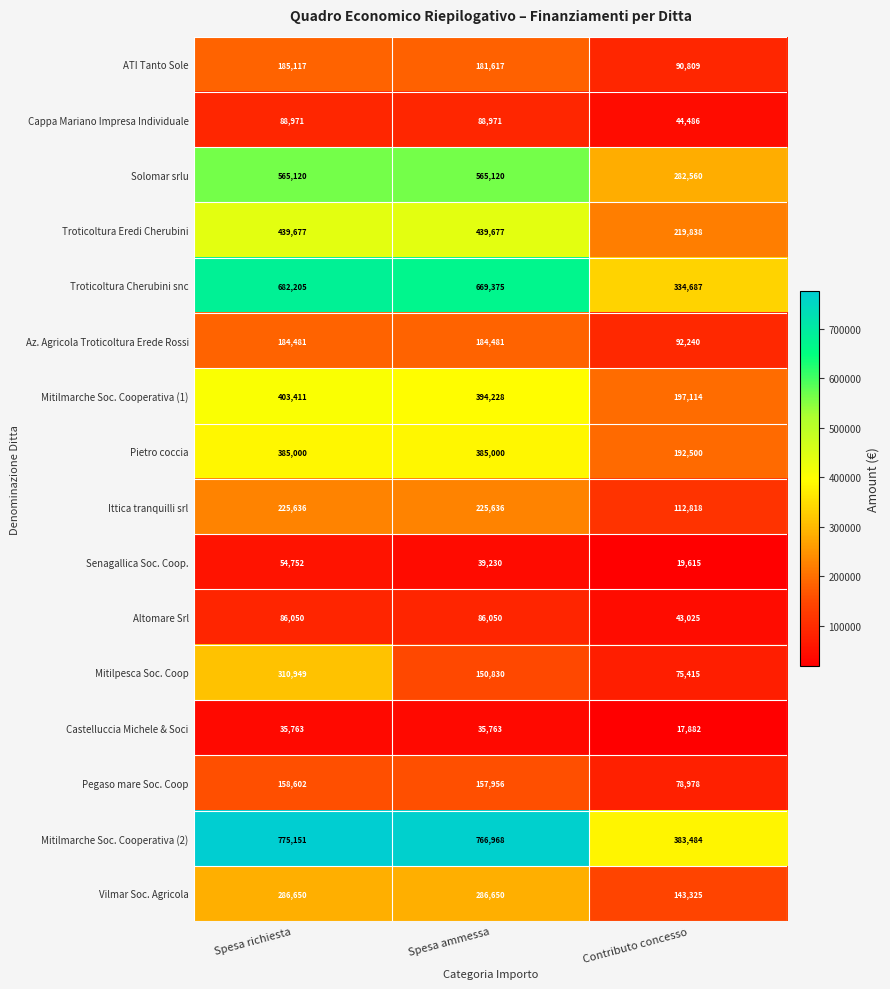

Between Spesa richiesta and Spesa ammessa, which series saw the biggest shift?

Mitilpesca Soc. Coop